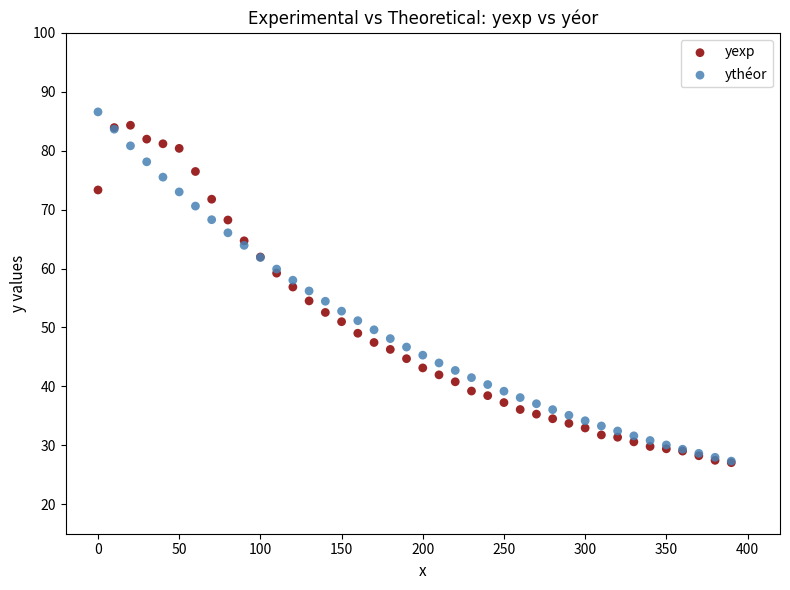

Which series has the widest spread of Y values?

ythéor